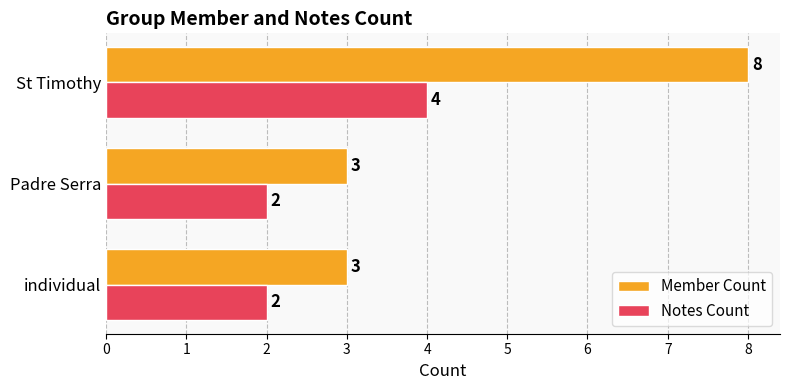

What is the spread (max minus min) of values at St Timothy?

4